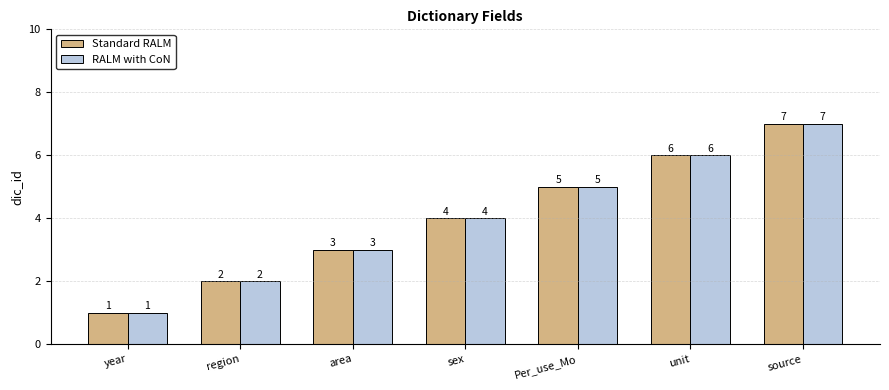

Is it true that RALM with CoN equals 5 at Per_use_Mo?

True